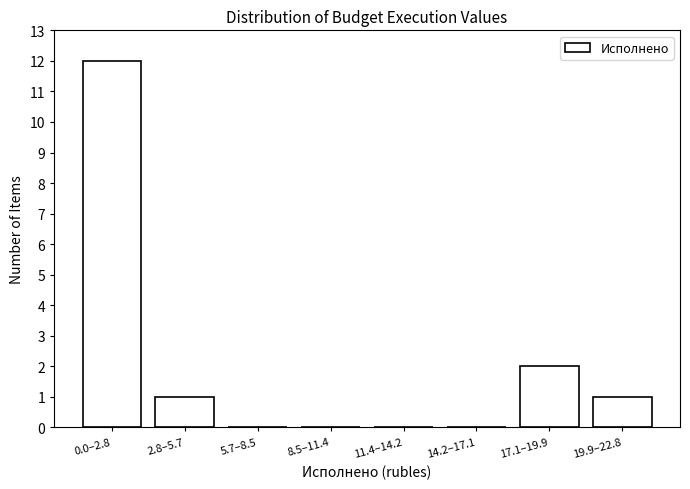

Reading right to left, extract all data points from this chart.

19.9–22.8=1	17.1–19.9=2	14.2–17.1=0	11.4–14.2=0	8.5–11.4=0	5.7–8.5=0	2.8–5.7=1	0.0–2.8=12